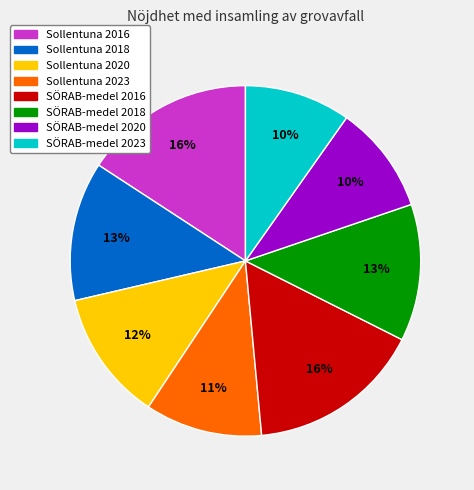

Is there any slice that represents more than half of the pie?

No